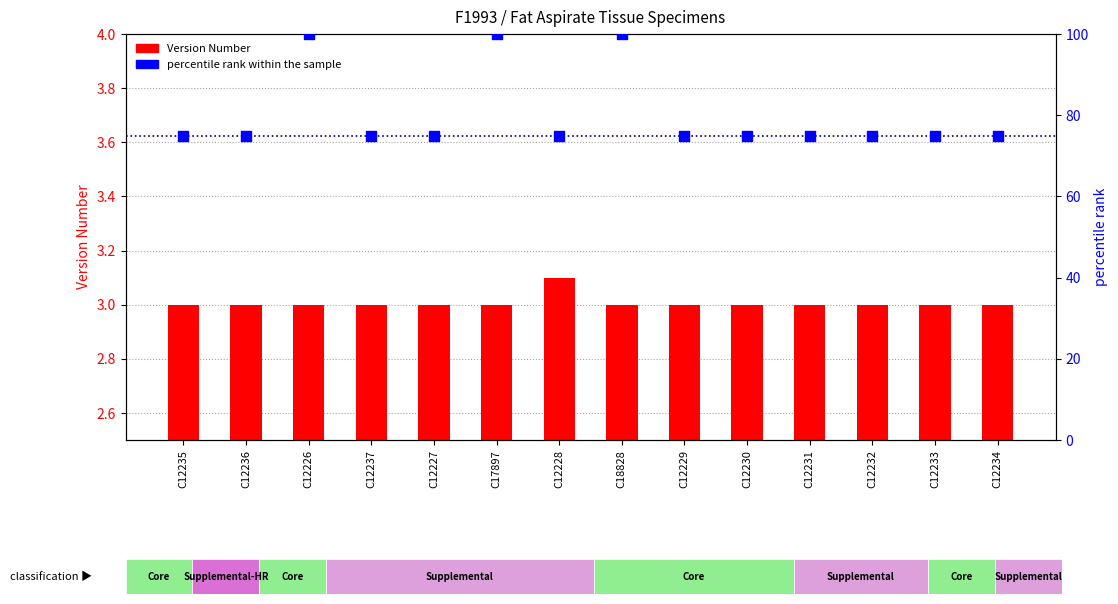

At which category is the sum across all series the highest?

C12226